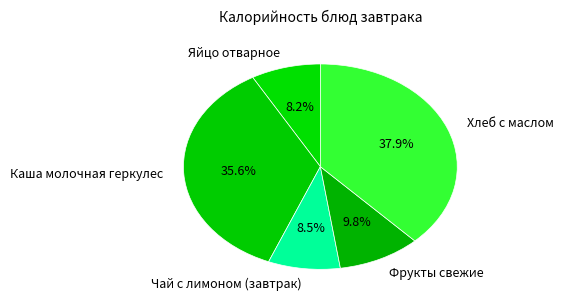

To the nearest percent, what percentage of the pie is Хлеб с маслом?

38%